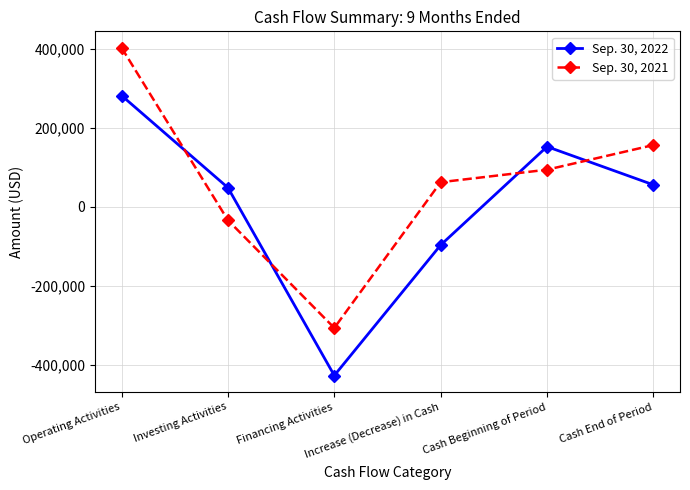

True or false: Sep. 30, 2022 and Sep. 30, 2021 intersect in this chart.

True